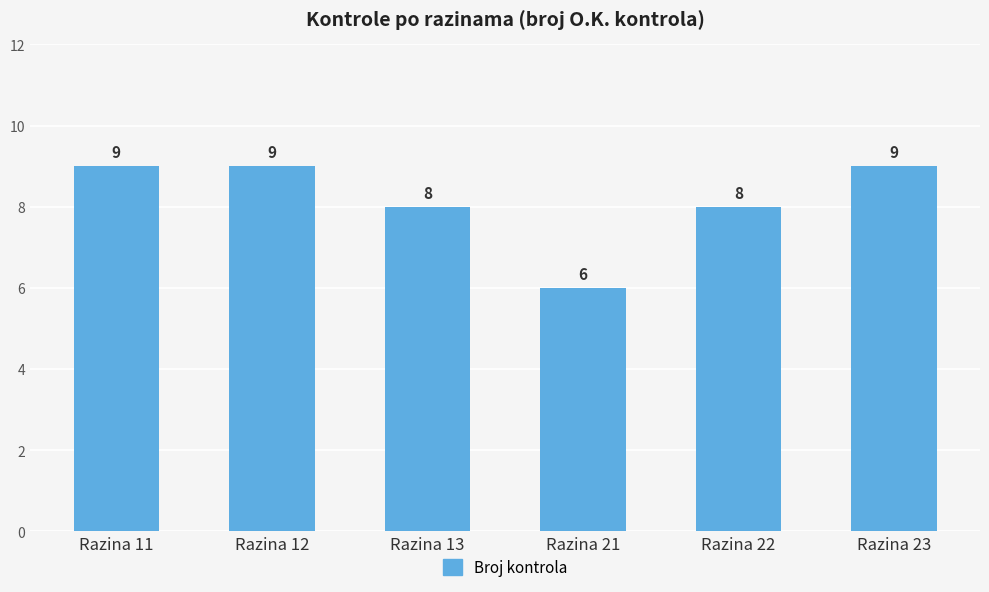

What is the approximate value at Razina 22?

8